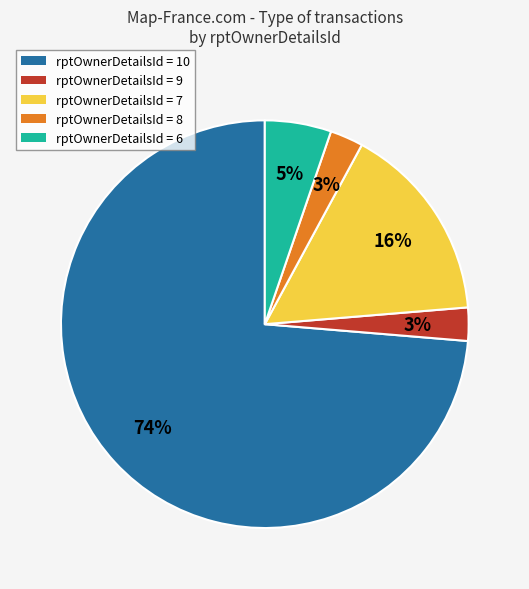

To the nearest percent, what is the average slice percentage?

20%